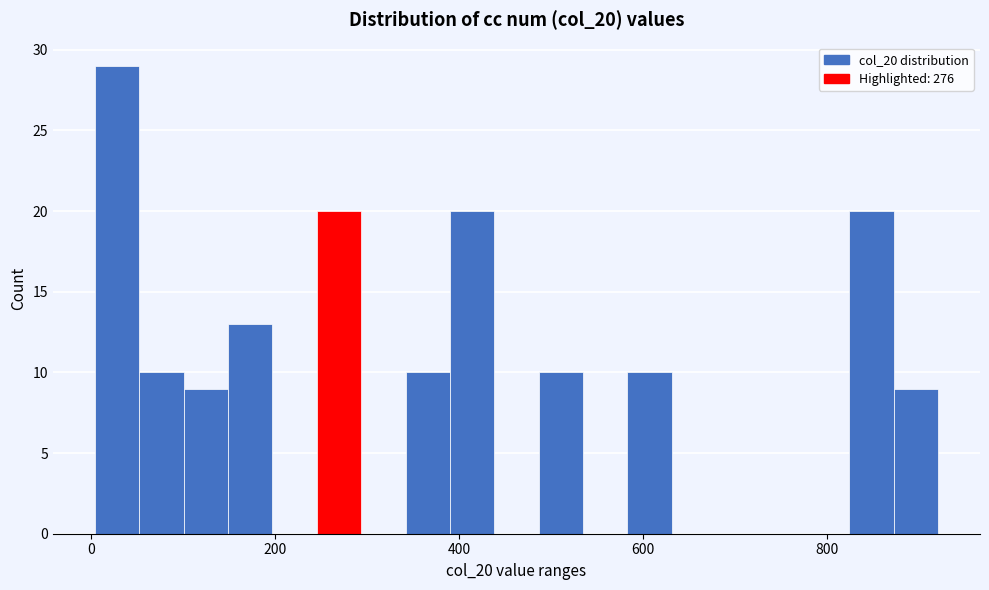

Around what value on the x-axis is the tallest bar? Give the approximate position of its centre, as read against the axis.

20